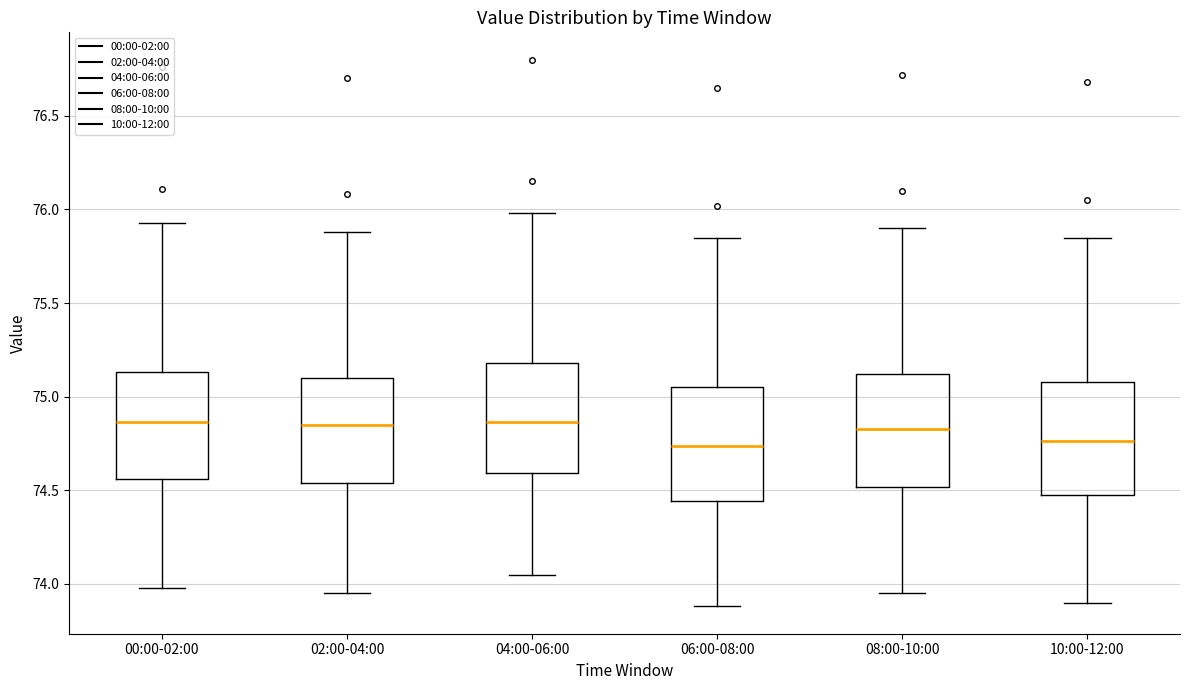

Reading left to right, read every box against the y-axis: the position of its median line, the range the box covers, and the ends of its whiskers. The values are not printed on the chart, so give them approximately, as read against the axis.

00:00-02:00: median 74.85, box 74.55 to 75.15, whiskers 74.00 to 75.95
02:00-04:00: median 74.85, box 74.55 to 75.10, whiskers 73.95 to 75.90
04:00-06:00: median 74.85, box 74.60 to 75.20, whiskers 74.05 to 76.00
06:00-08:00: median 74.75, box 74.45 to 75.05, whiskers 73.90 to 75.85
08:00-10:00: median 74.85, box 74.50 to 75.10, whiskers 73.95 to 75.90
10:00-12:00: median 74.75, box 74.45 to 75.10, whiskers 73.90 to 75.85